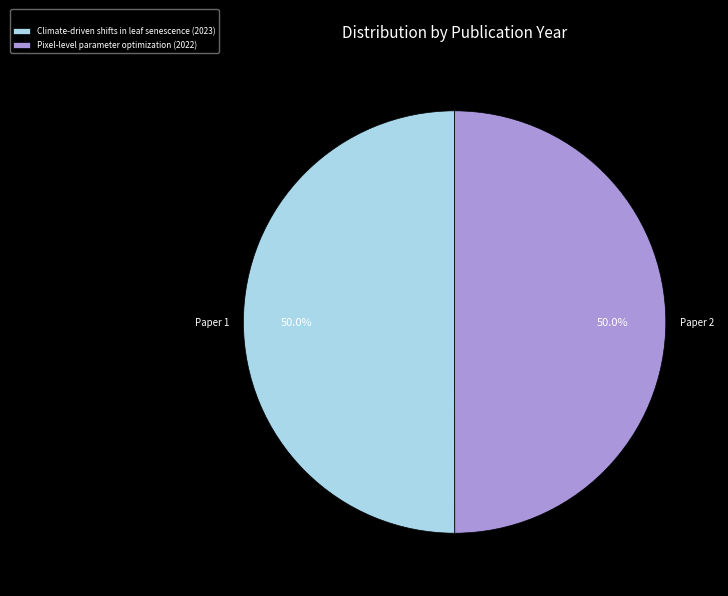

What portion of the pie excludes Climate-driven shifts in leaf senescence (2023)?

50.0%